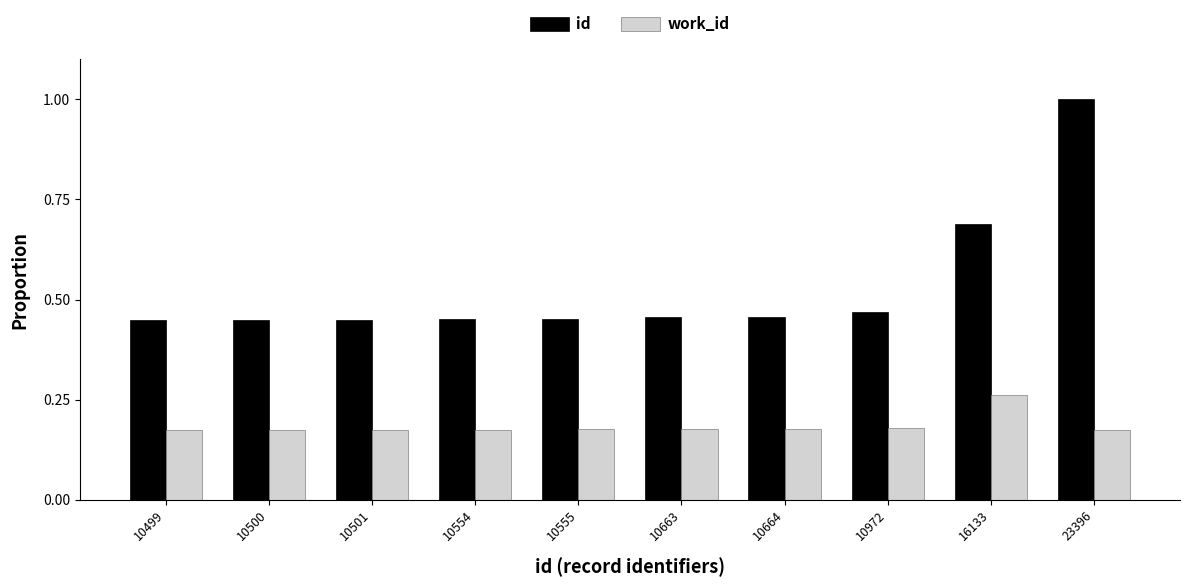

Which series changed the most between 10664 and 16133?

id